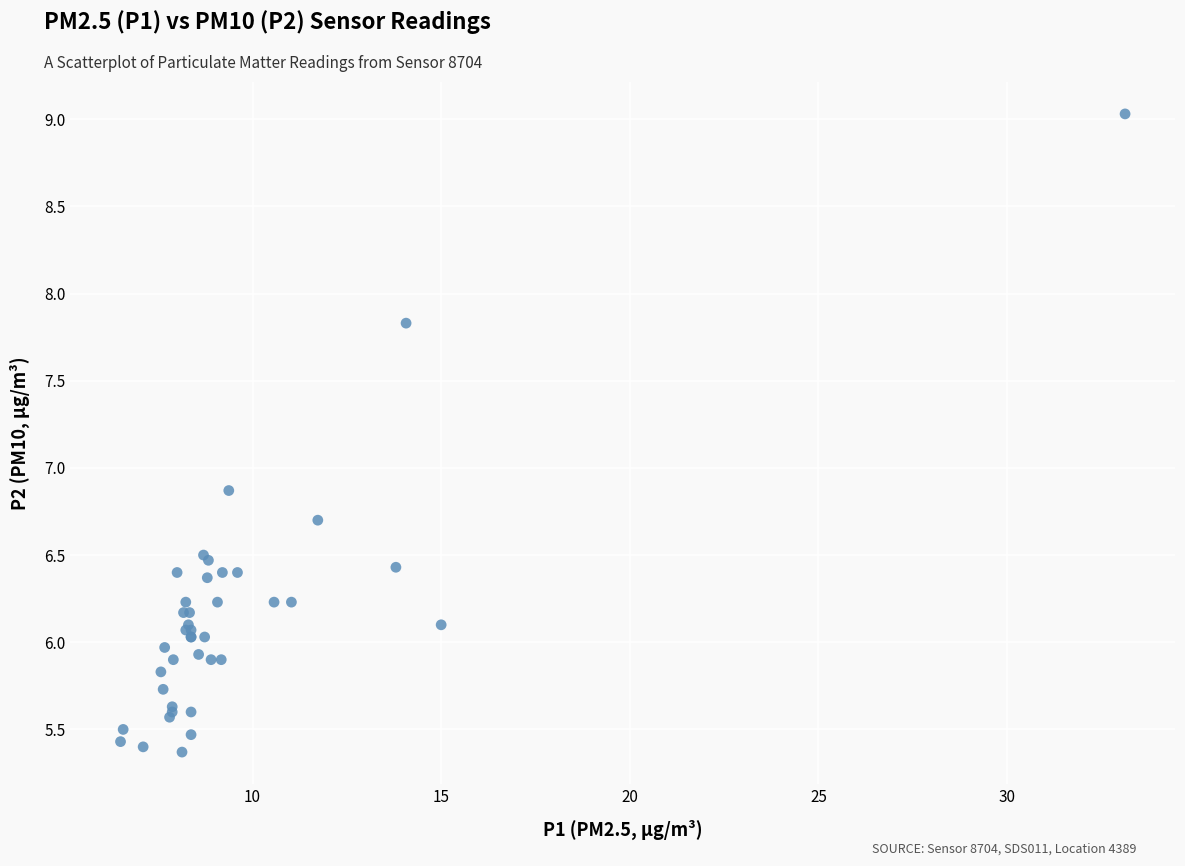

What Y value in the scatter plot is closest to 7?

6.9